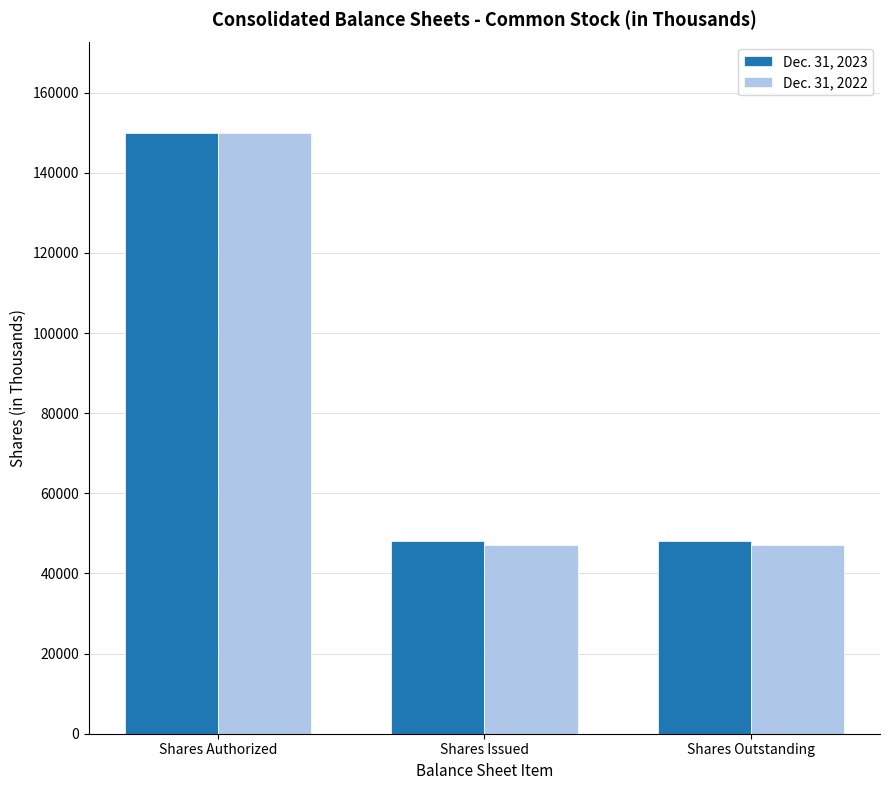

The value of Dec. 31, 2022 at Shares Authorized is 150000. True or false?

True